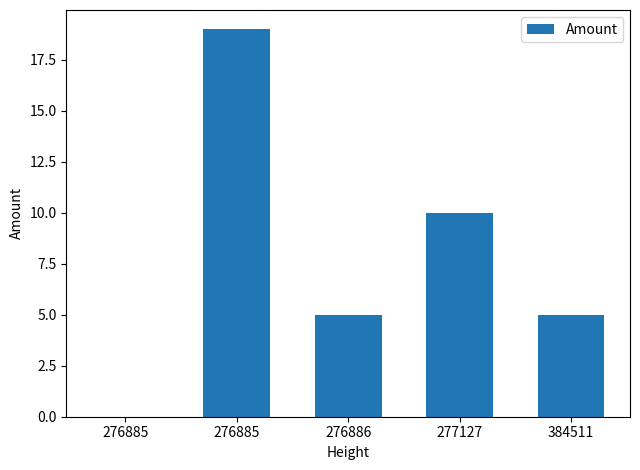

Are the bars horizontal?

No